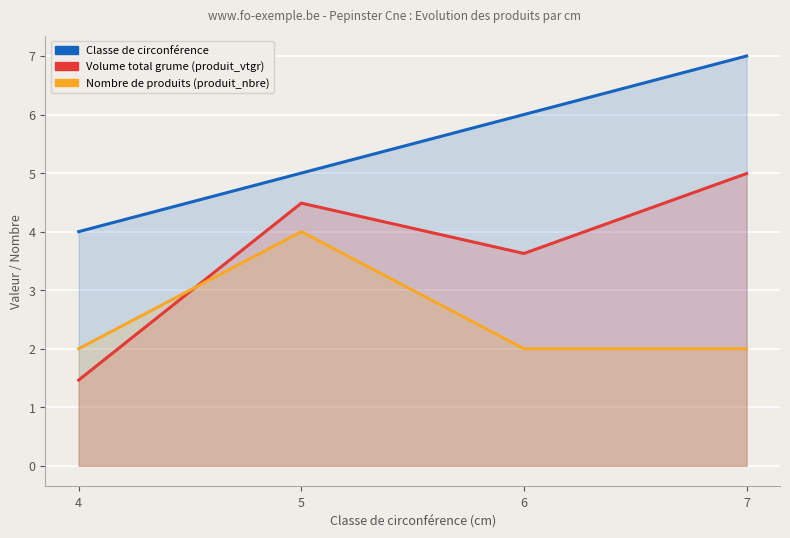

At 7, list the series in order from smallest to largest.

produit_nbre, produit_vtgr, cm